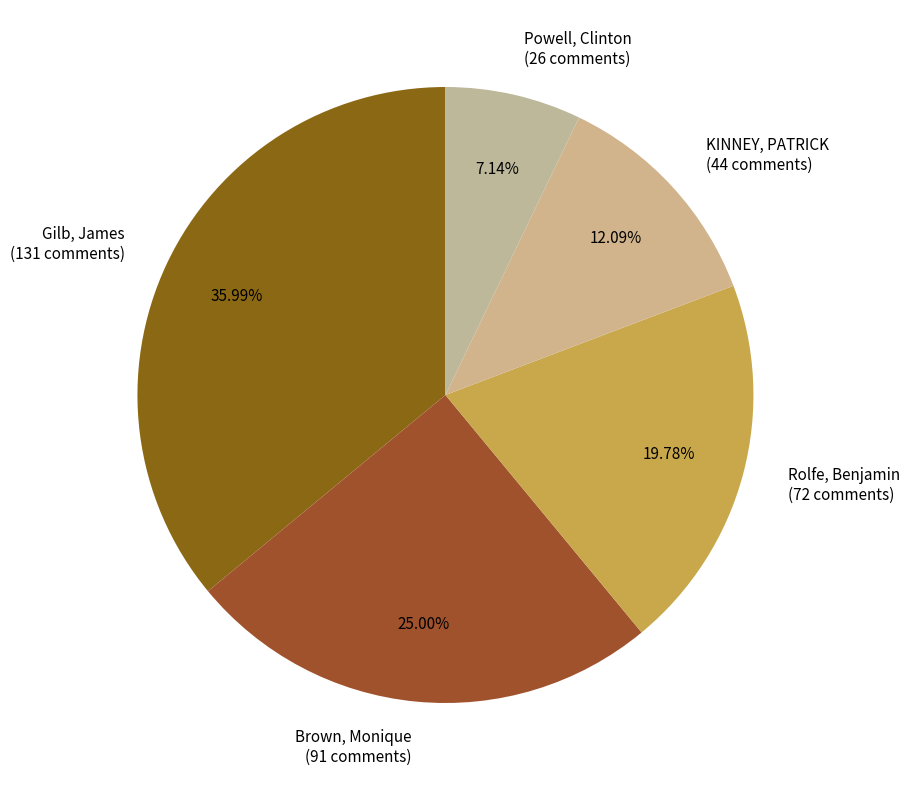

Count the number of slices in the pie.

5